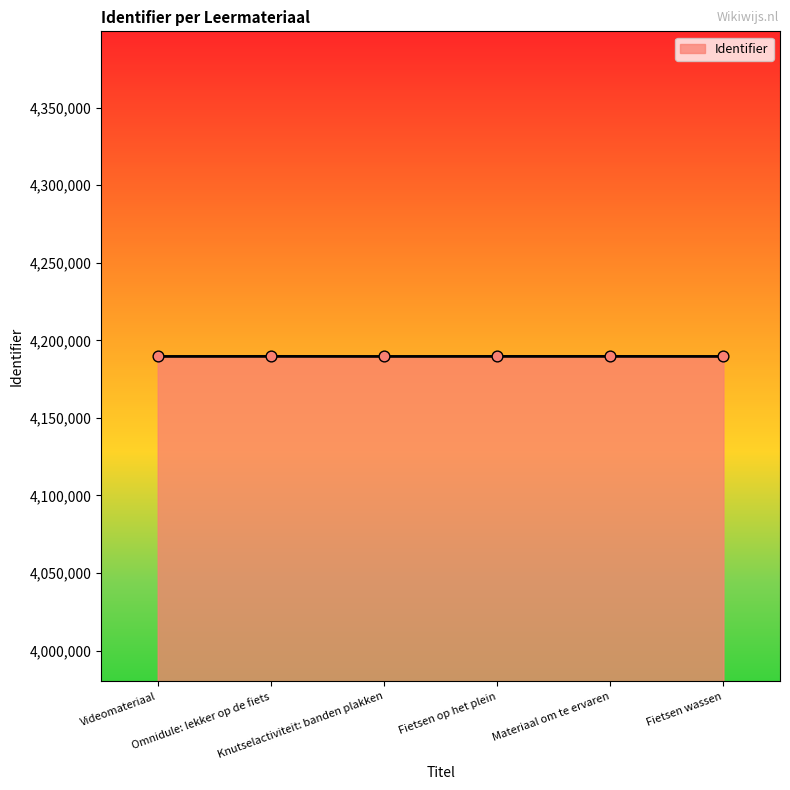

Approximately how many times larger is the value at Materiaal om te ervaren compared to Omnidule: lekker op de fiets?

1.0